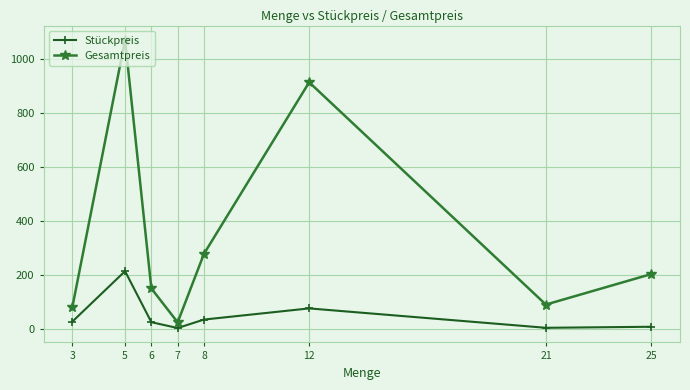

What value does the Gesamtpreis series have at 3?

82.8